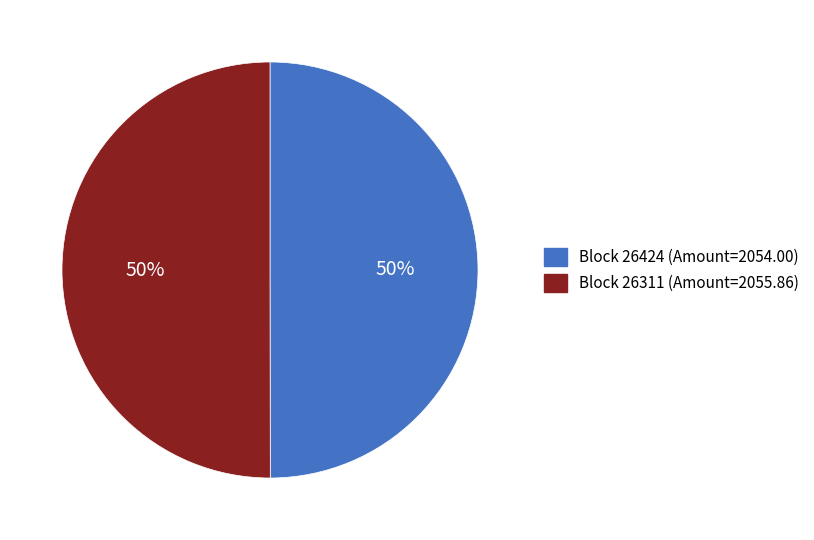

Which category has the biggest portion of the pie?

26311 (Nonce=460)